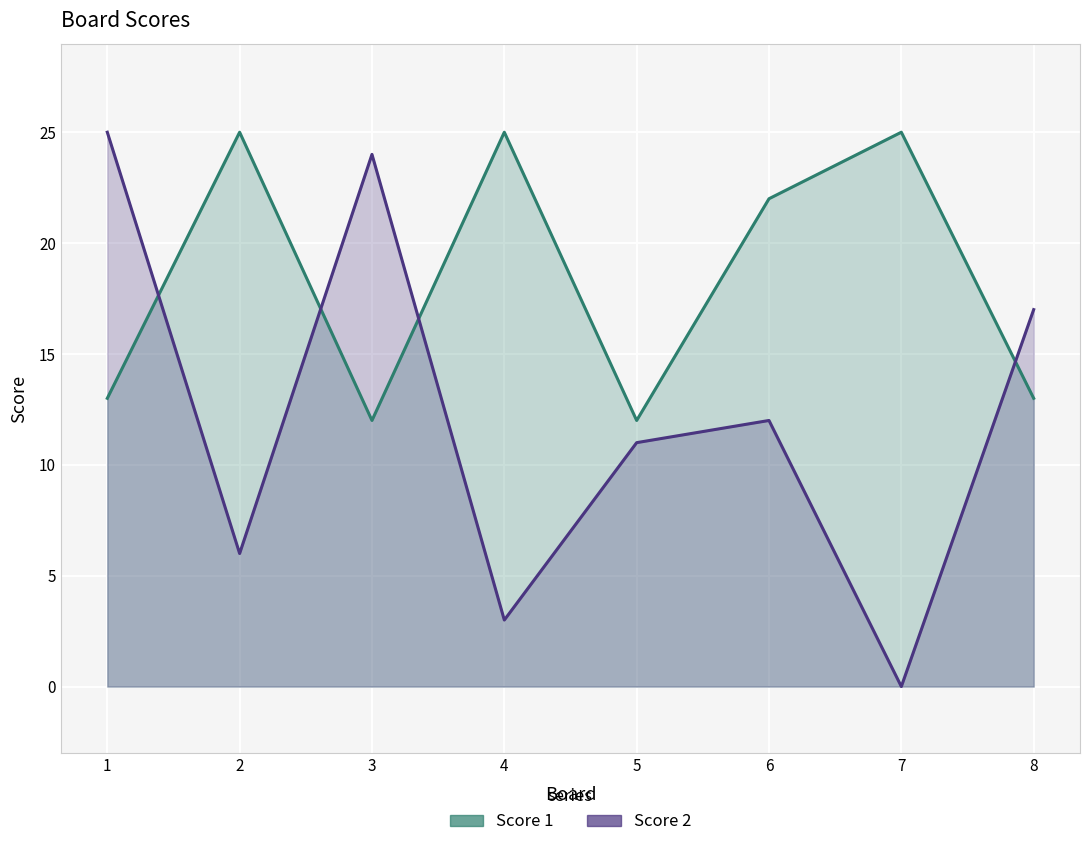

Rank the series by their average value, from lowest to highest.

Score 2, Score 1